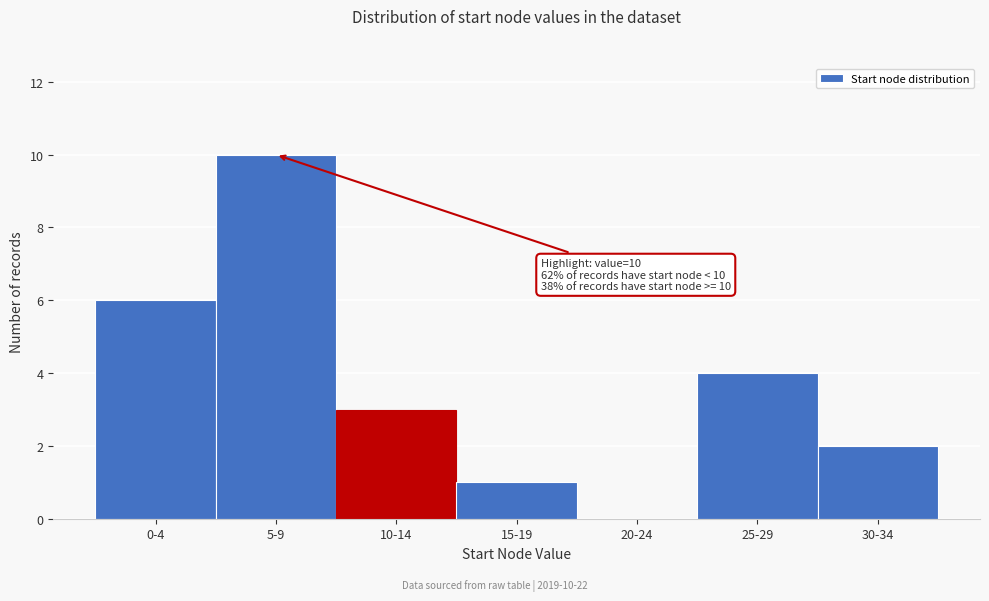

Reading left to right, extract all data points from this chart.

0-4=6	5-9=10	10-14=3	15-19=1	20-24=0	25-29=4	30-34=2